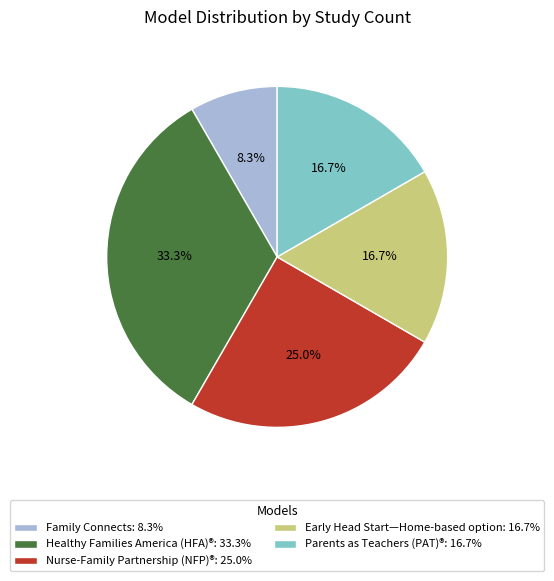

Which has a higher value, Healthy Families America (HFA)®: 33.3% or Family Connects: 8.3%?

Healthy Families America (HFA)®: 33.3%